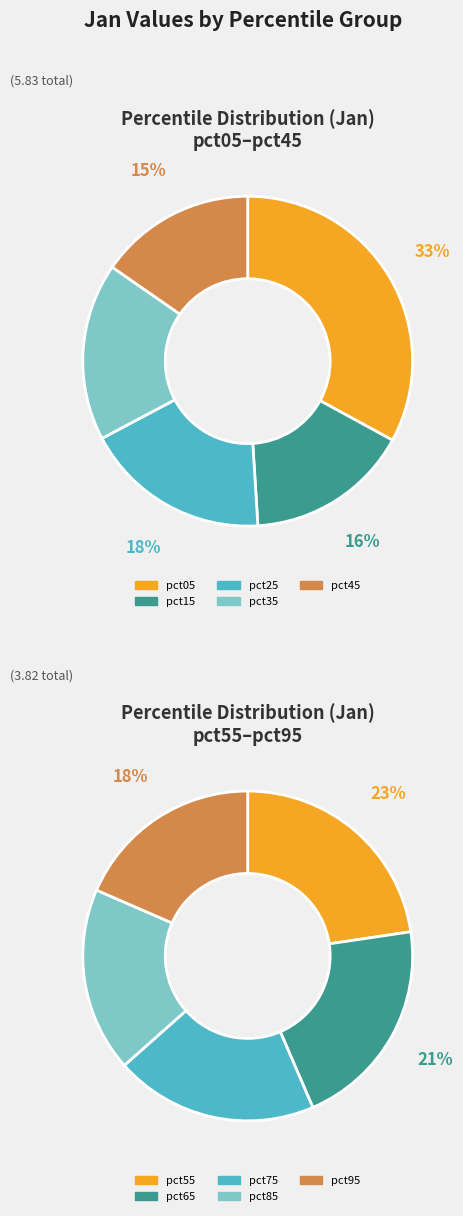

Between pct35 and pct85, which is larger?

pct35